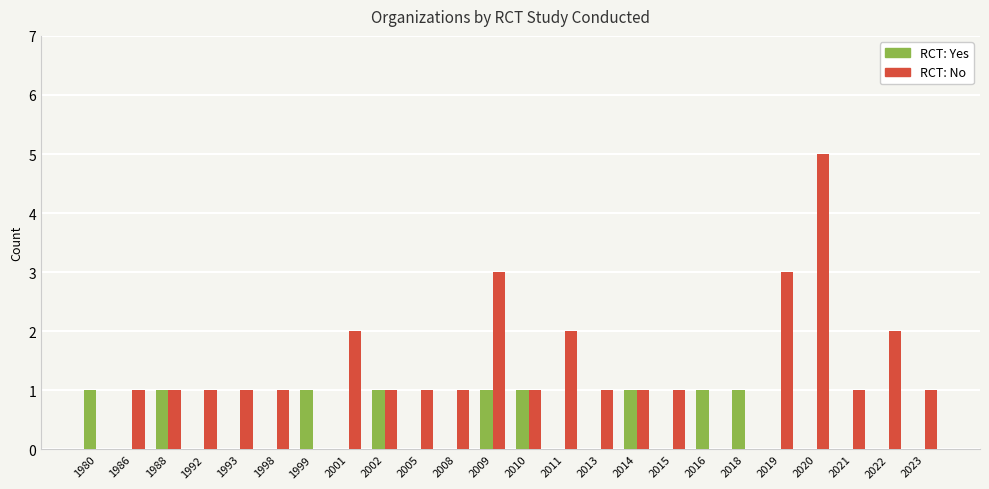

At which category is the sum across all series the highest?

2020